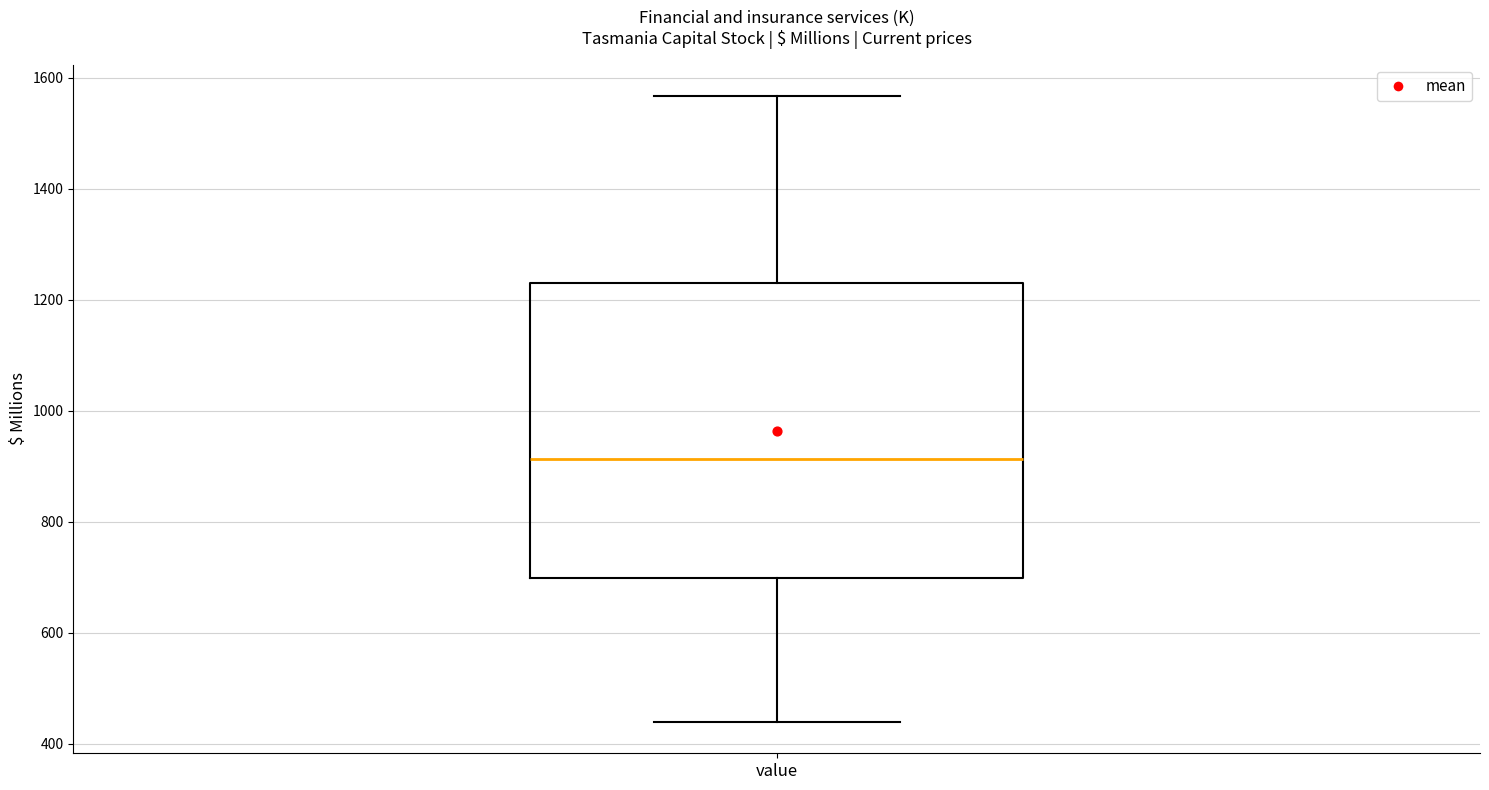

Where does the lower whisker of the box for value end on the y-axis? The values are not printed on the chart, so give them approximately, as read against the axis.

440